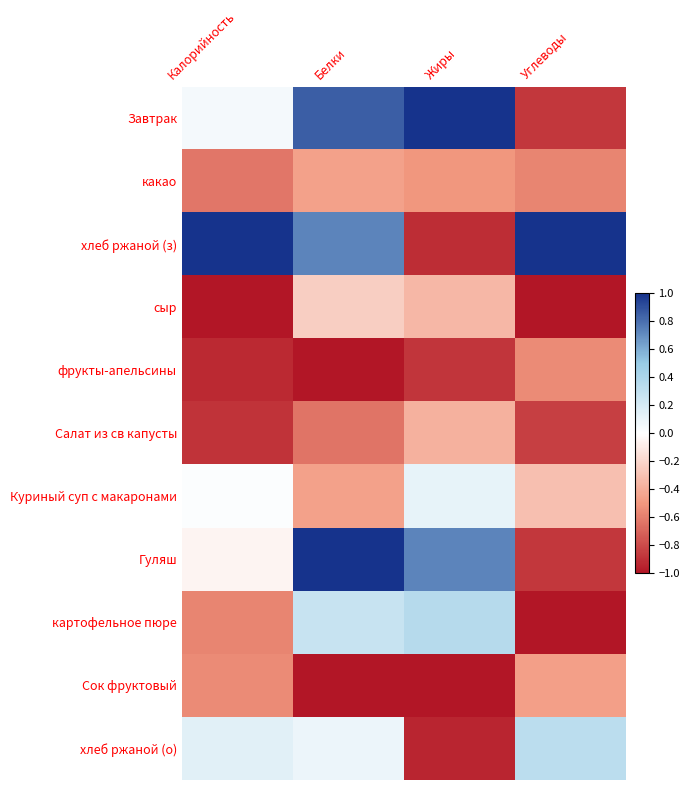

Reading left to right, what are all the values shown in this chart?

Завтрак: Калорийность=0.1	Белки=0.9	Жиры=1.0	Углеводы=-0.9
какао: Калорийность=-0.6	Белки=-0.5	Жиры=-0.5	Углеводы=-0.6
хлеб ржаной (з): Калорийность=1.0	Белки=0.7	Жиры=-0.9	Углеводы=1.0
сыр: Калорийность=-1.0	Белки=-0.2	Жиры=-0.3	Углеводы=-1.0
фрукты-апельсины: Калорийность=-0.9	Белки=-1.0	Жиры=-0.9	Углеводы=-0.5
Салат из св капусты: Калорийность=-0.9	Белки=-0.6	Жиры=-0.4	Углеводы=-0.8
Куриный суп с макаронами: Калорийность=0.0	Белки=-0.5	Жиры=0.1	Углеводы=-0.3
Гуляш: Калорийность=-0.1	Белки=1.0	Жиры=0.7	Углеводы=-0.9
картофельное пюре: Калорийность=-0.6	Белки=0.3	Жиры=0.4	Углеводы=-1.0
Сок фруктовый: Калорийность=-0.5	Белки=-1.0	Жиры=-1.0	Углеводы=-0.5
хлеб ржаной (о): Калорийность=0.1	Белки=0.1	Жиры=-0.9	Углеводы=0.3